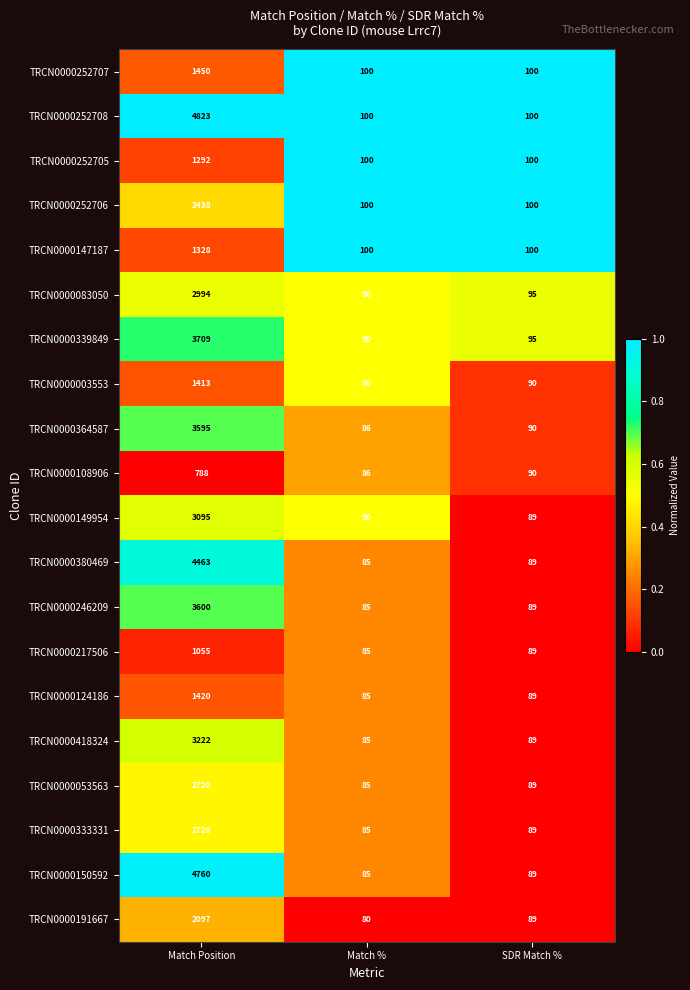

Which series has the widest spread of values?

TRCN0000252708